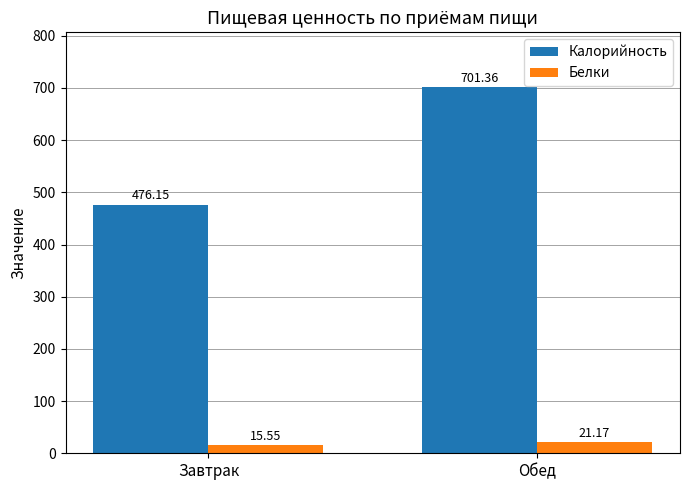

True or false: Белки has a value of 21.2 at Обед.

True